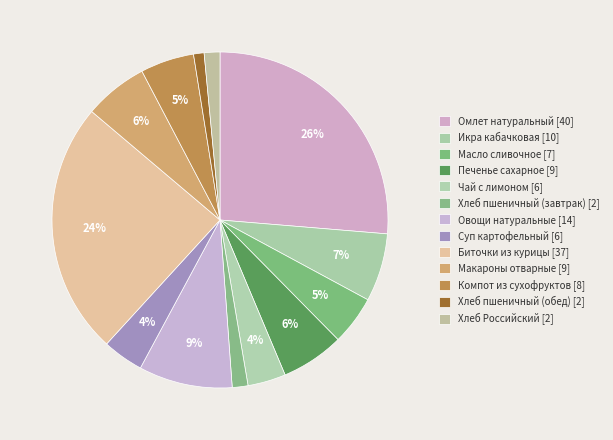

To the nearest percent, what percentage of the pie is Хлеб пшеничный (обед)?

1%